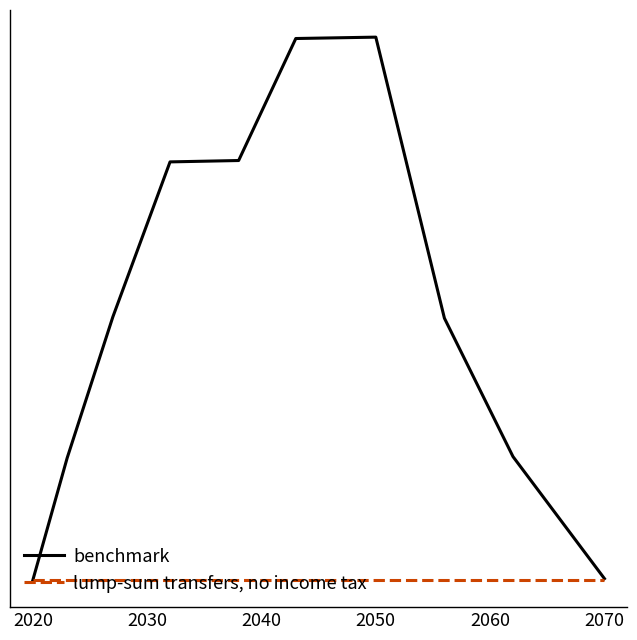

What are all the series names shown in the legend?

benchmark, lump-sum transfers, no income tax